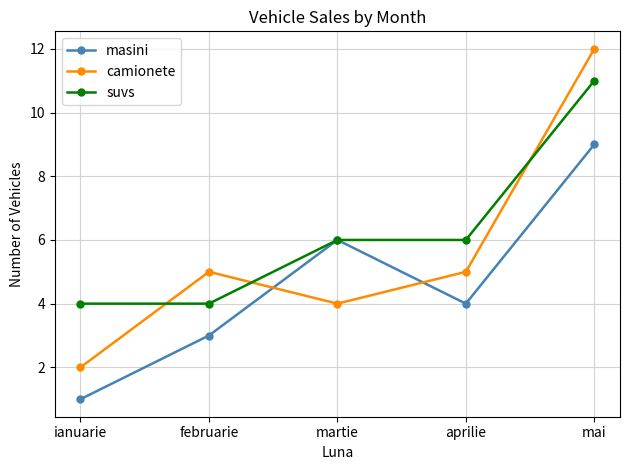

True or false: masini and camionete cross at least once.

True